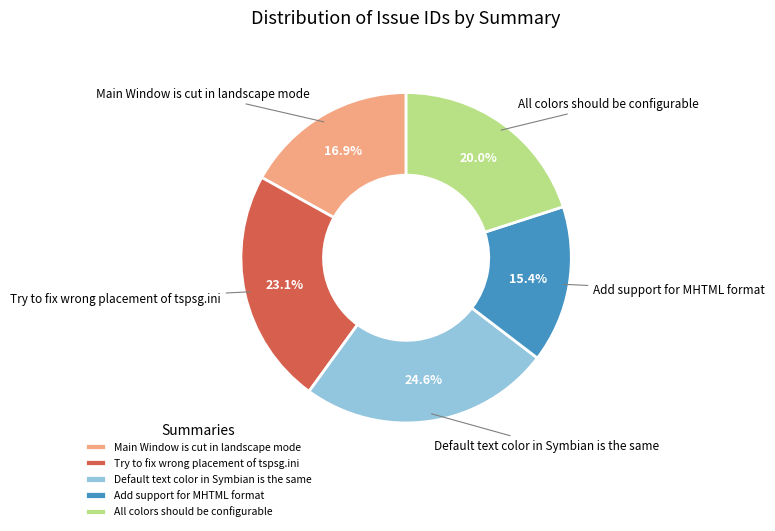

Is Try to fix wrong placement of tspsg.ini the majority of the pie?

No